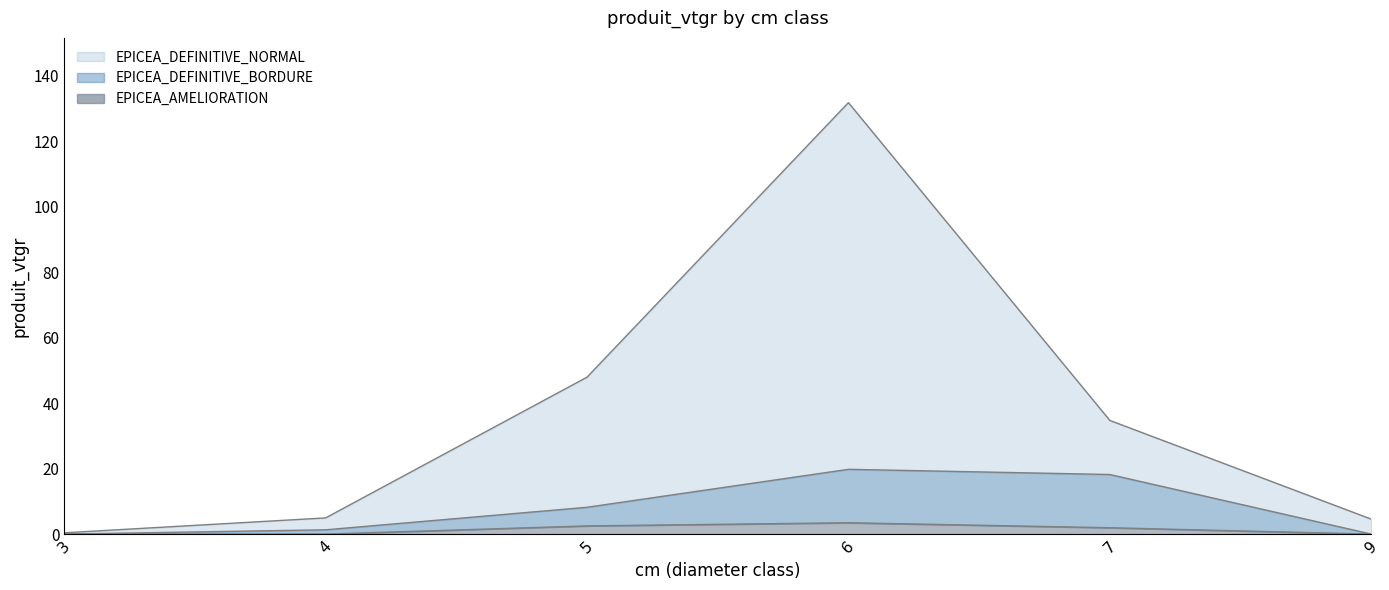

Reading left to right, what are all the values shown in this chart?

EPICEA_DEFINITIVE_NORMAL: 3=0.4	4=4.9	5=47.9	6=131.8	7=34.7	9=4.6
EPICEA_DEFINITIVE_BORDURE: 3=0.0	4=1.3	5=8.2	6=19.8	7=18.2	9=0.0
EPICEA_AMELIORATION: 3=0.0	4=0.0	5=2.5	6=3.5	7=1.9	9=0.0